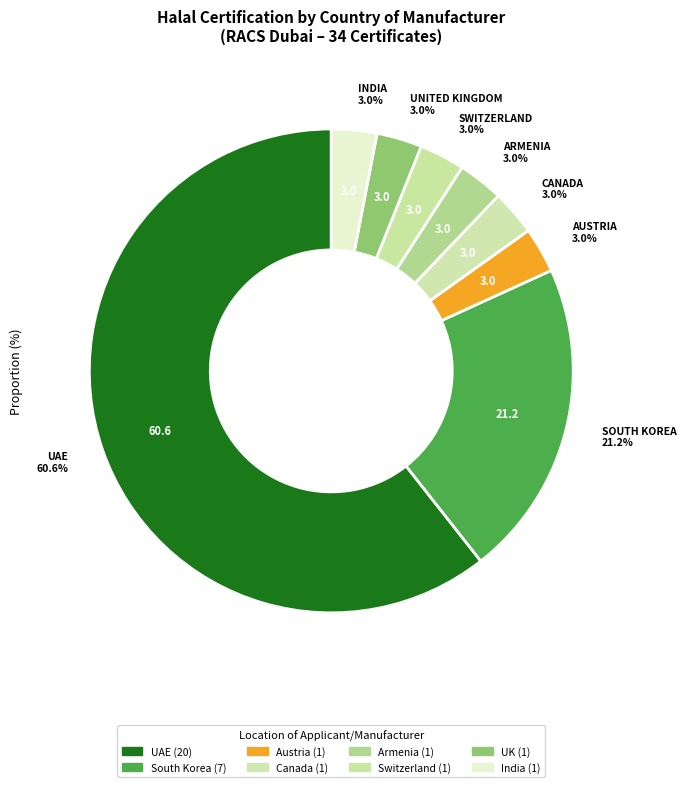

How many segments does this pie chart have?

8